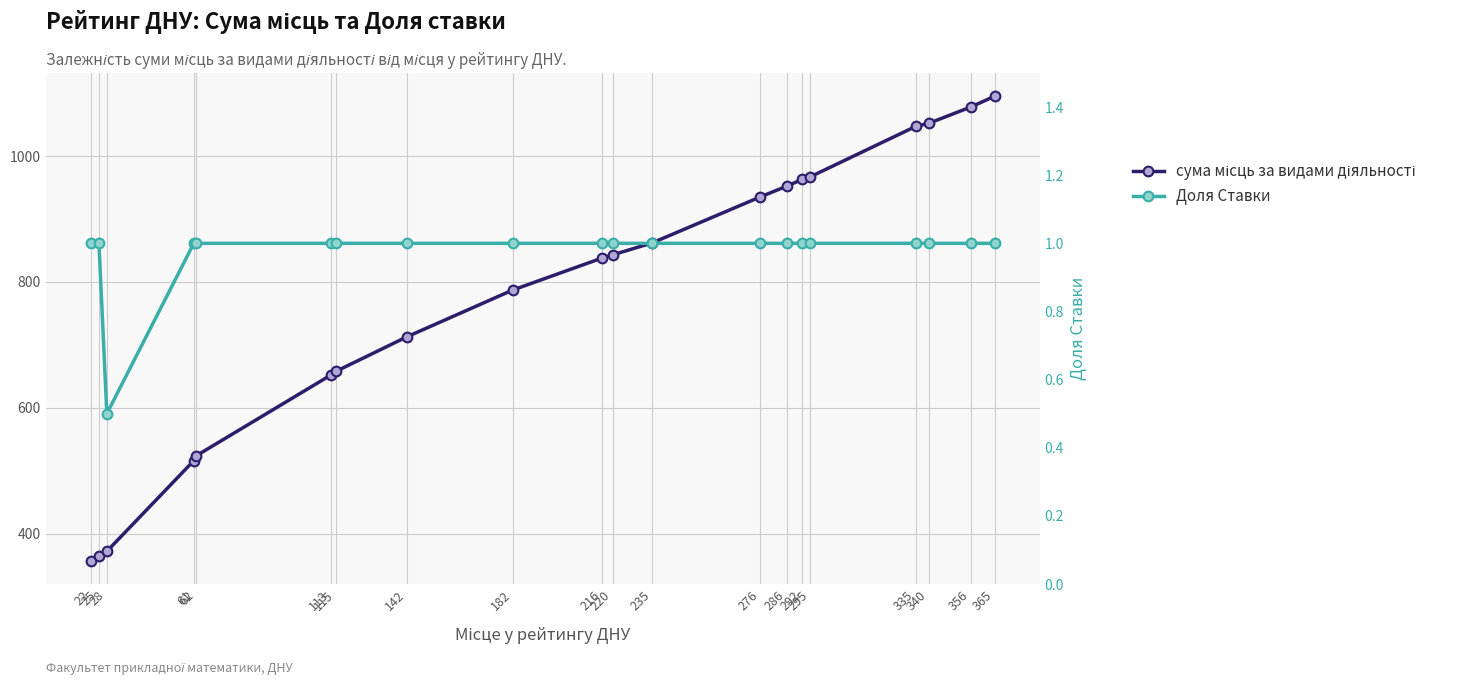

What is the total value across all series at 61?

517.0